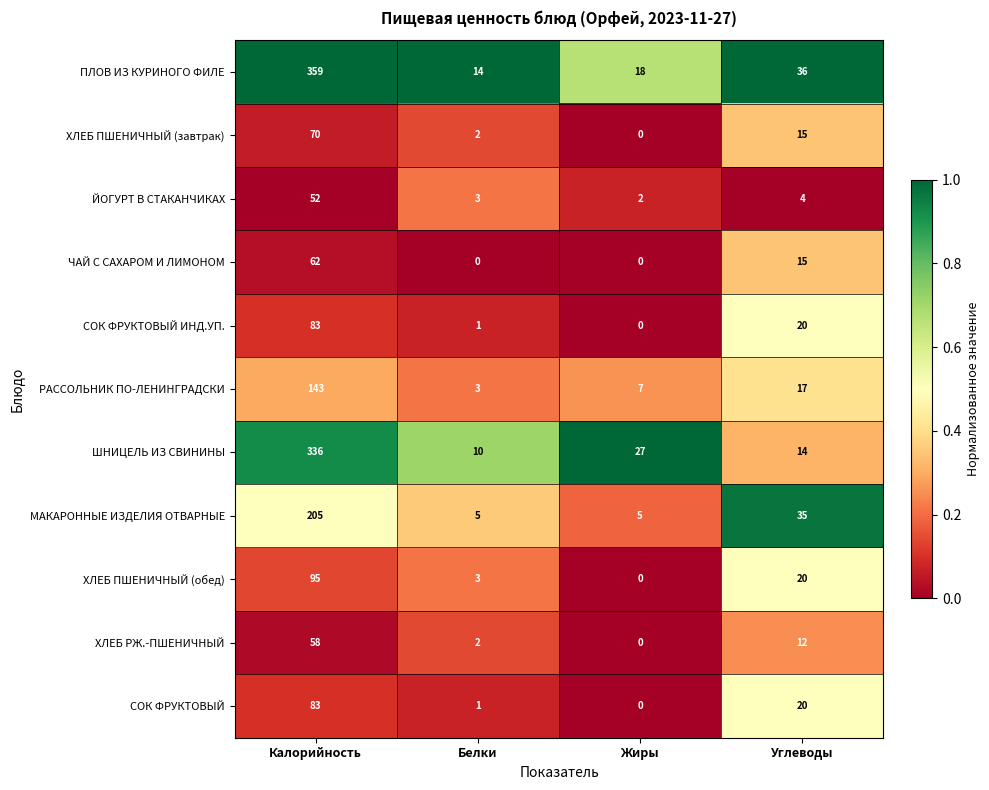

What is the sum of all ЧАЙ С САХАРОМ И ЛИМОНОМ values?

77